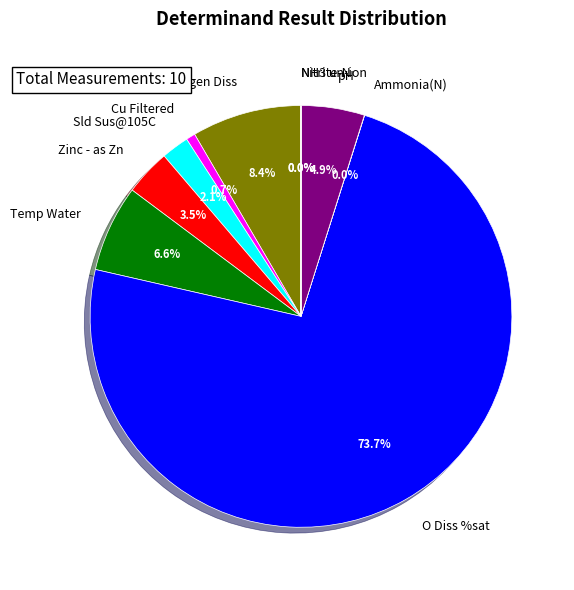

Does any single category account for the majority?

Yes